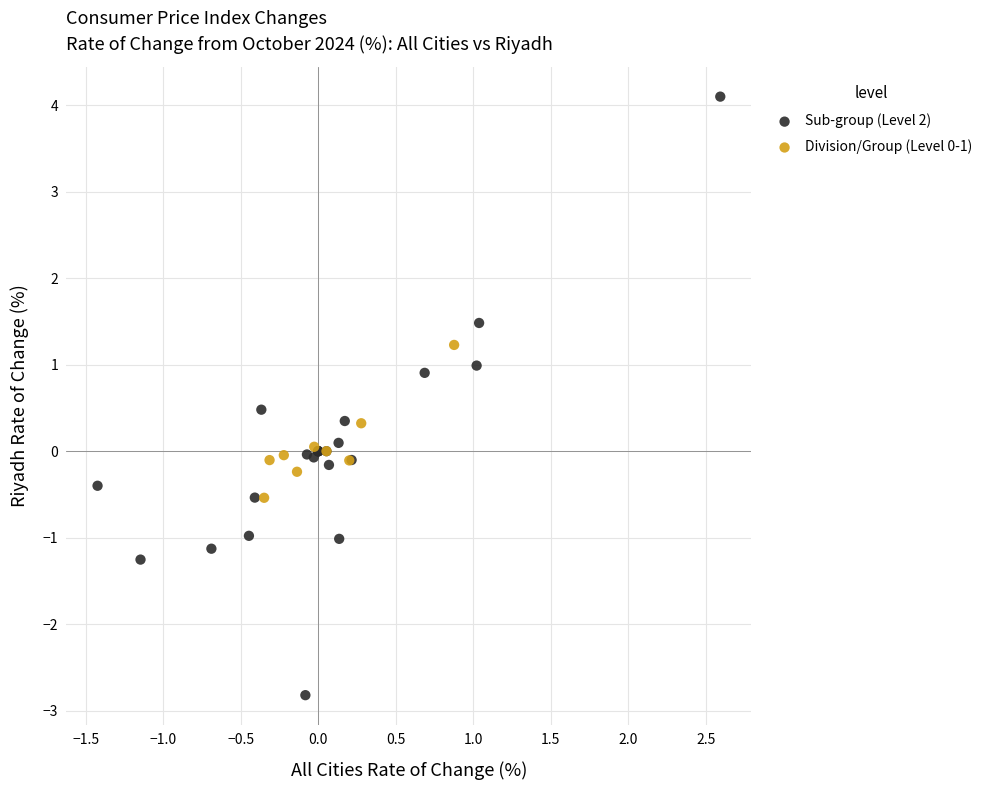

Which series reaches the minimum Y coordinate?

Sub-group (Level 2)